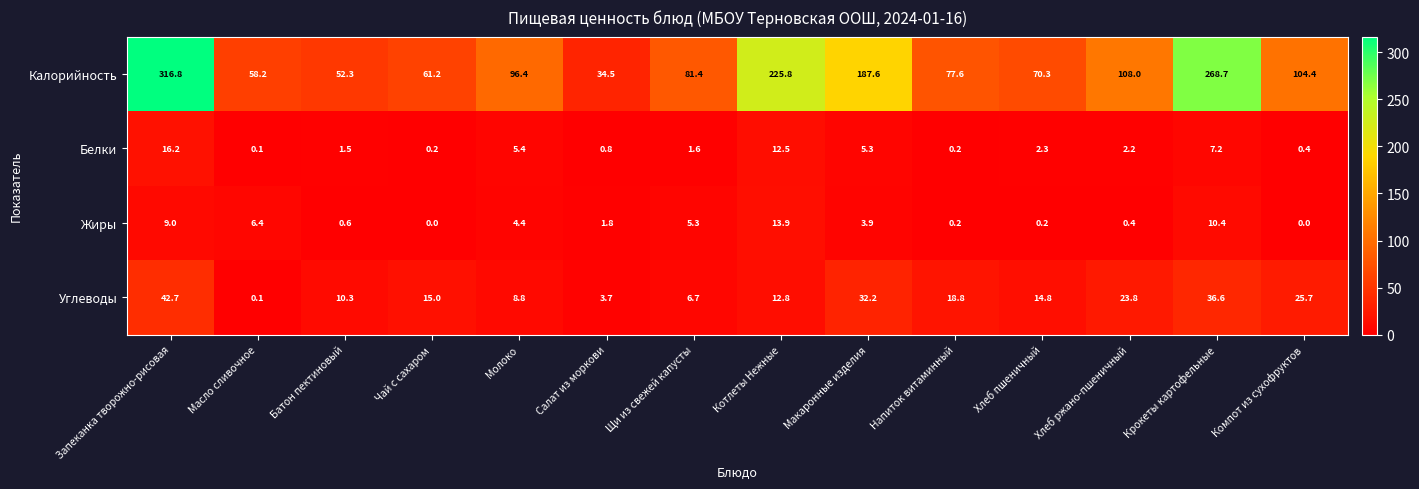

What is the approximate value of Углеводы at Батон пектиновый?

10.3